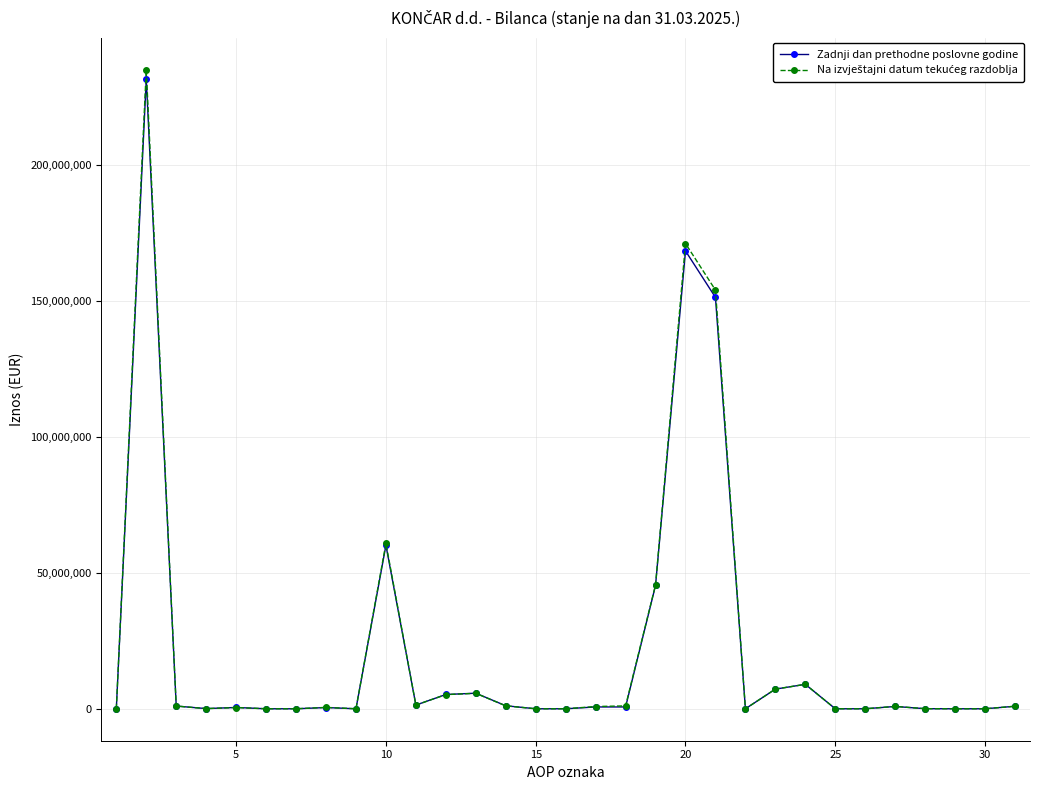

How many data points does each series have?

31